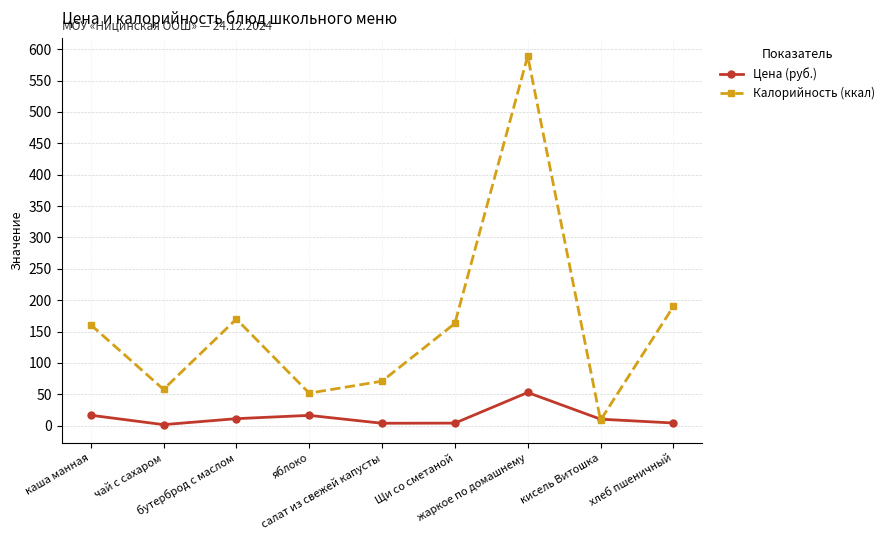

What is the difference between the Цена (руб.) values at салат из свежей капусты and чай с сахаром?

2.2